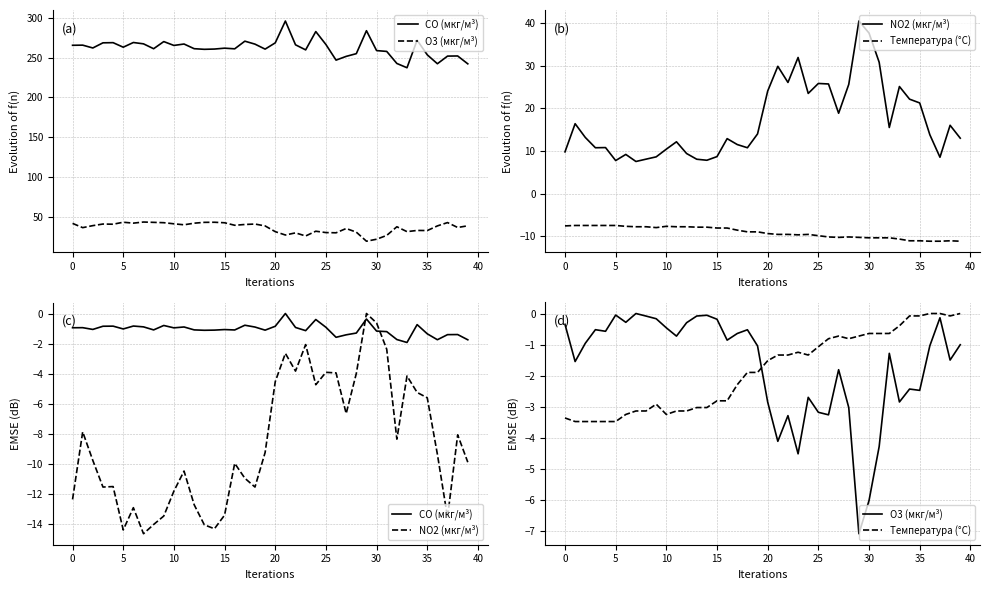

What are all the series names shown in the legend?

CO (мкг/м³), O3 (мкг/м³), NO2 (мкг/м³), Температура (°C)